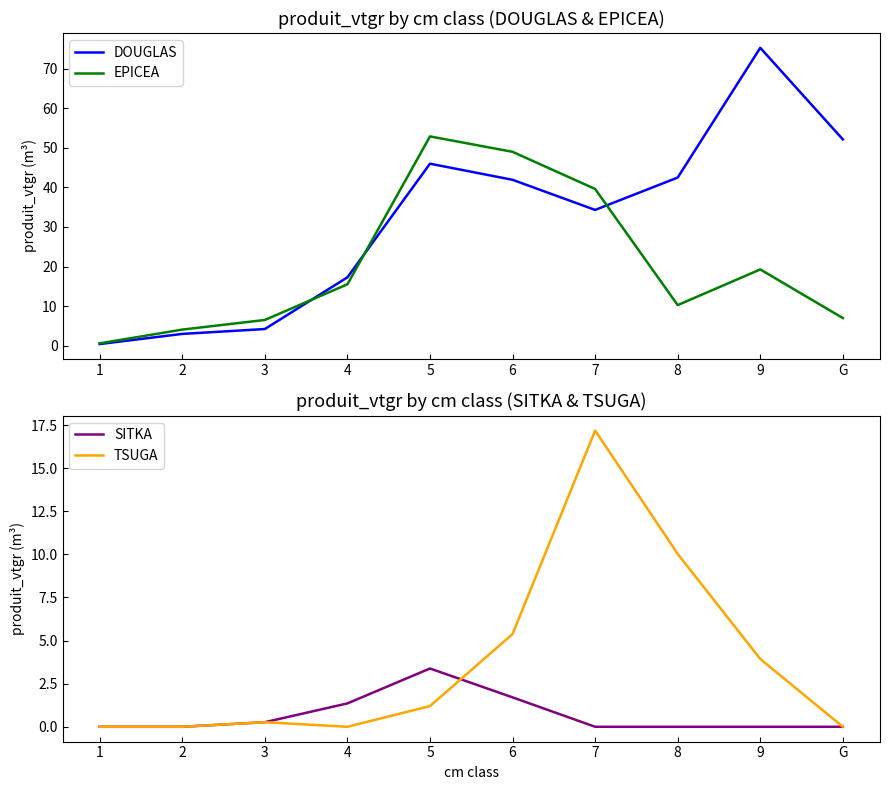

In EPICEA, how many points are lower than both neighbors (excluding endpoints)?

1